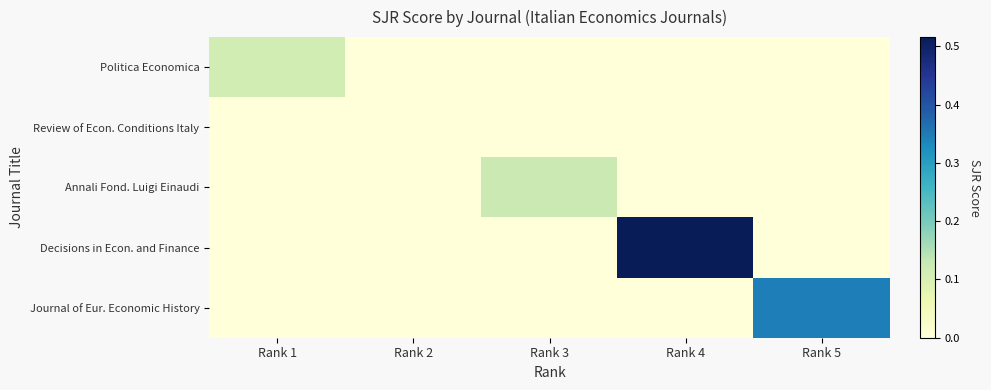

At which category is the sum across all series the highest?

Rank 4